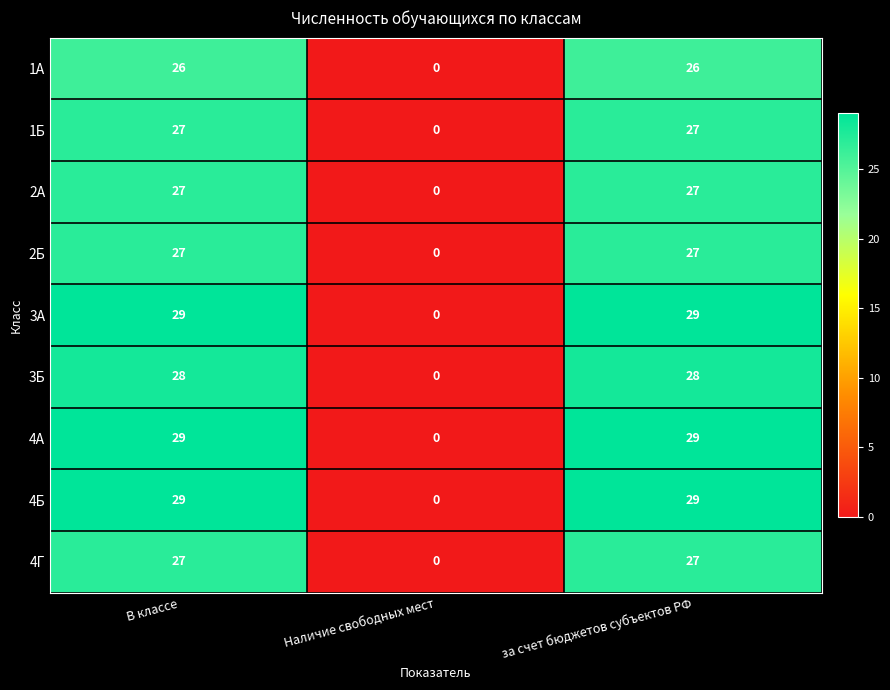

True or false: 1А has a value of 0 at Наличие свободных мест.

True